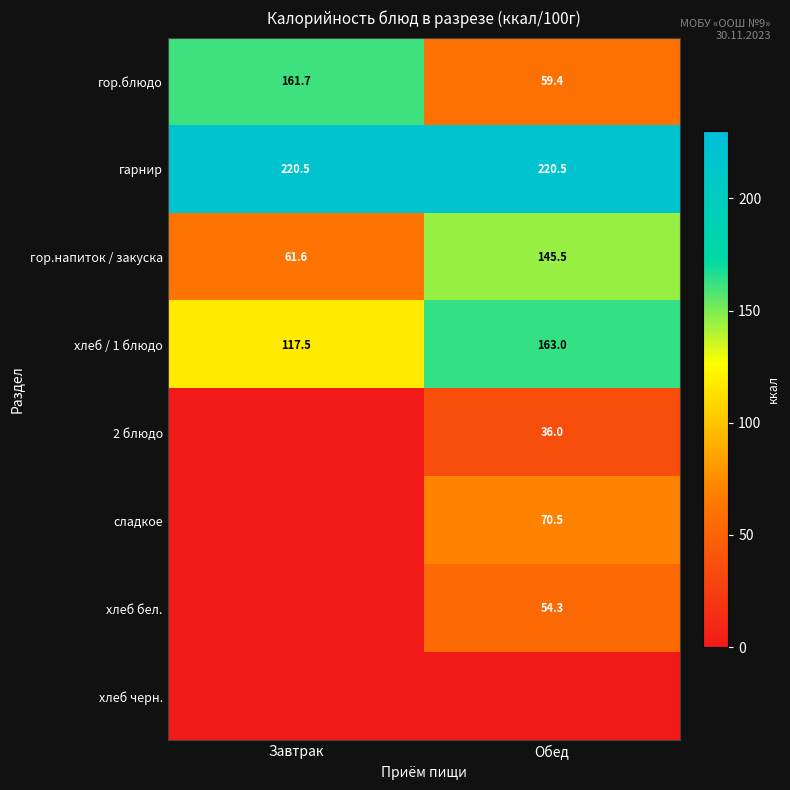

How many values in the гор.блюдо series exceed 161?

1